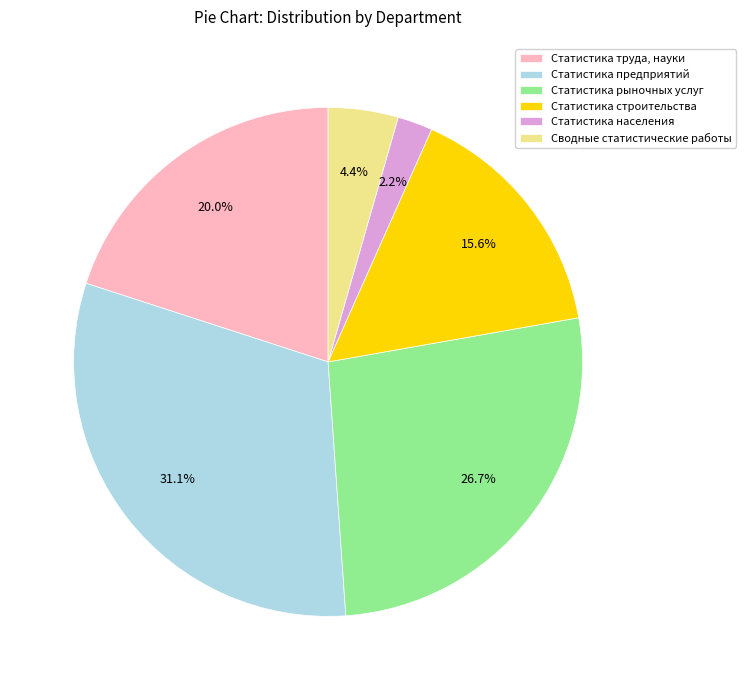

Is Статистика предприятий the majority of the pie?

No